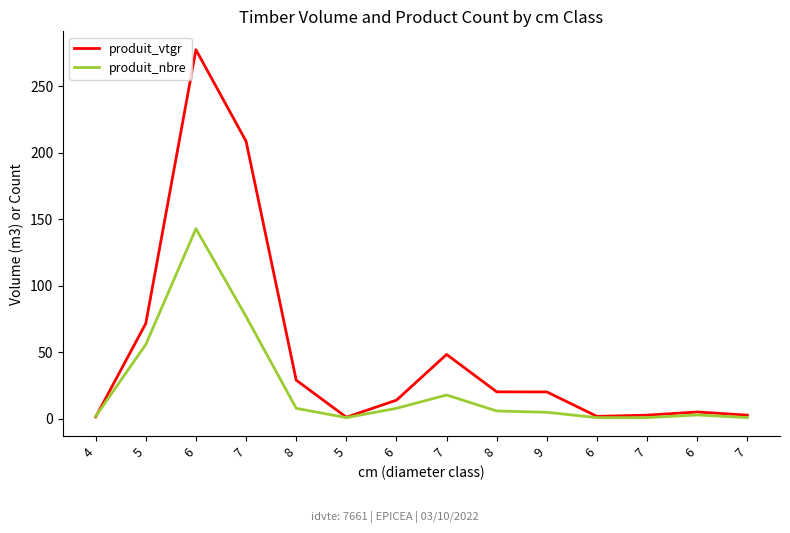

Which series ends up on top after the final intersection of produit_nbre and produit_vtgr?

produit_vtgr